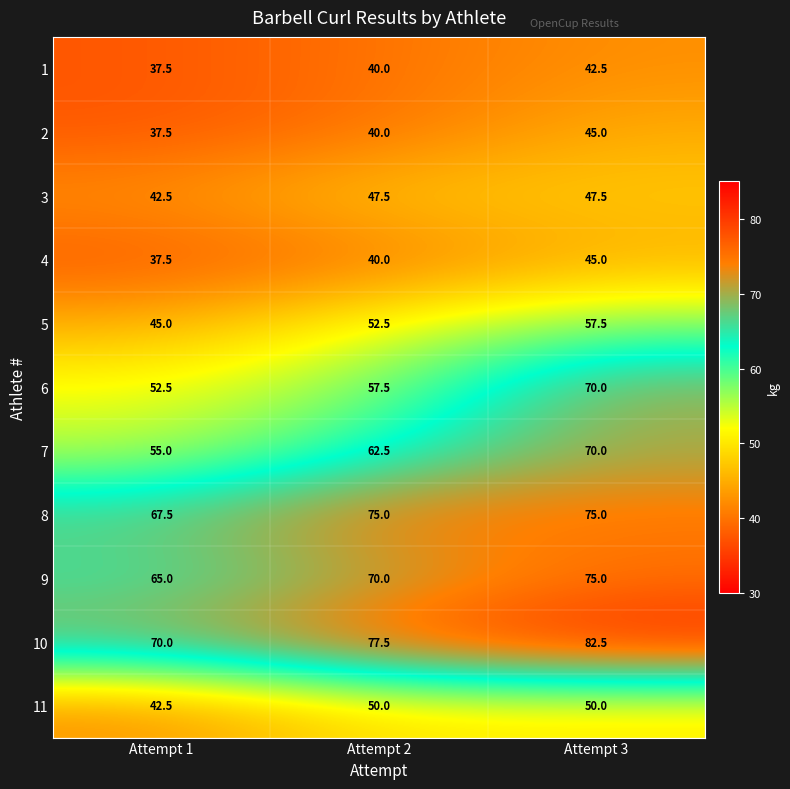

List the labels in order of 10 value, smallest first.

Attempt 1, Attempt 2, Attempt 3